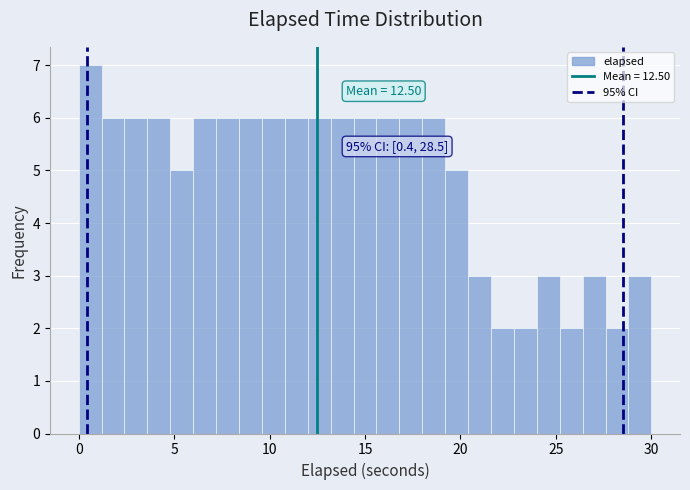

Read against the x-axis, roughly where is the centre of the tallest bar?

0.5